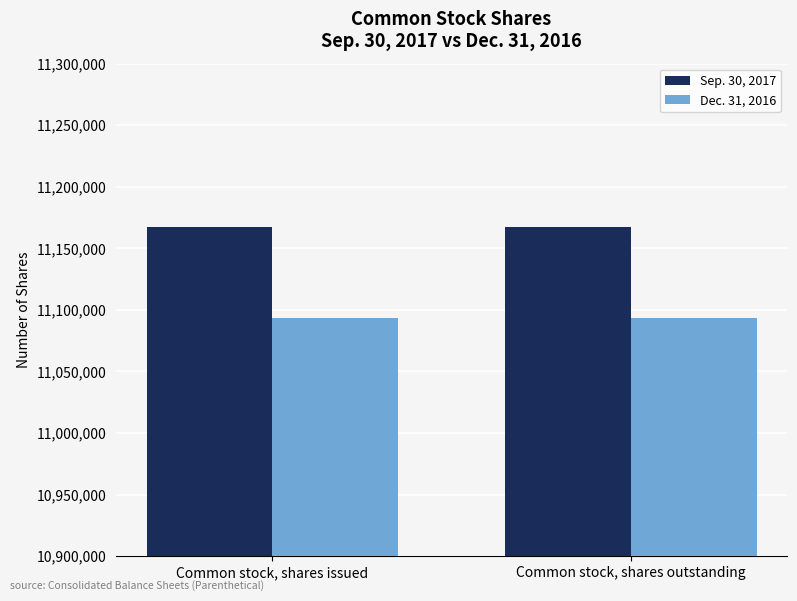

What is the spread (max minus min) of values at Common stock, shares outstanding?

73936